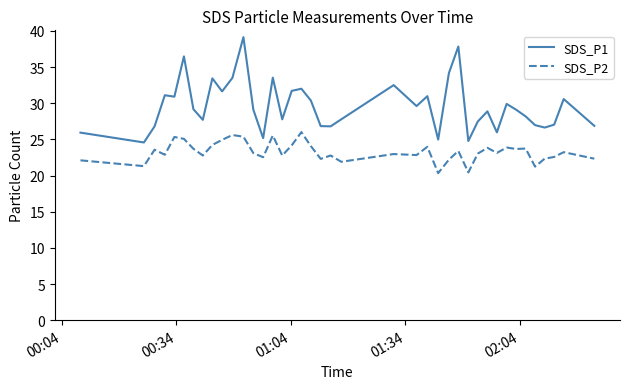

In SDS_P2, how many points are higher than both neighbors (excluding endpoints)?

13